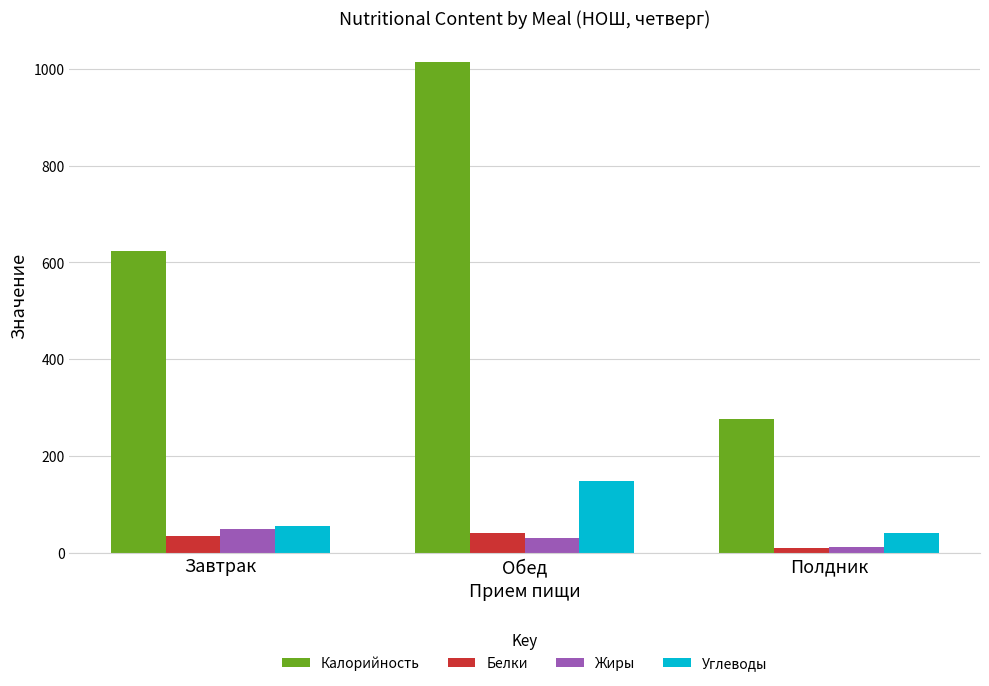

What is the maximum value shown in the chart?

1013.6